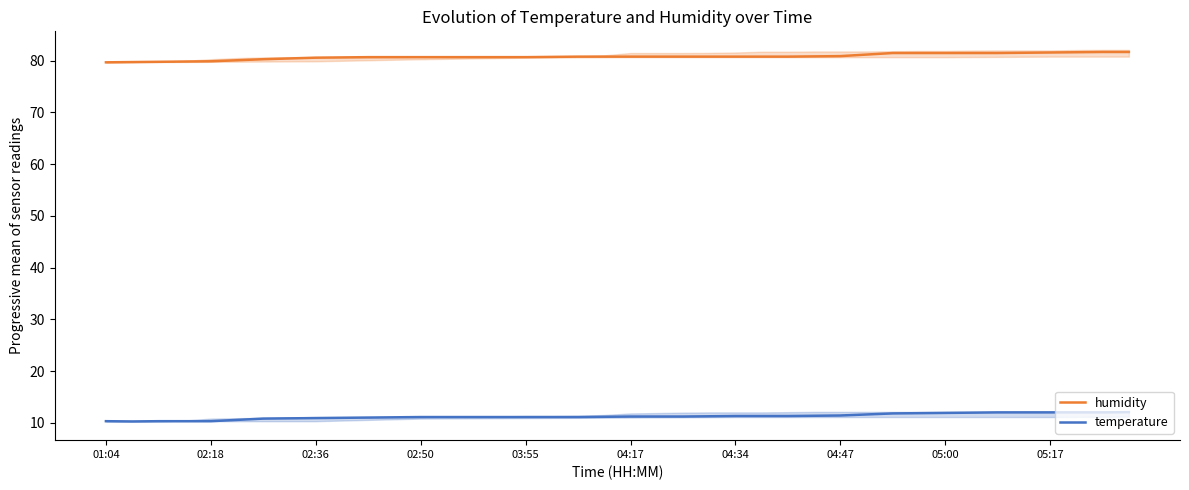

True or false: humidity and temperature cross at least once.

False